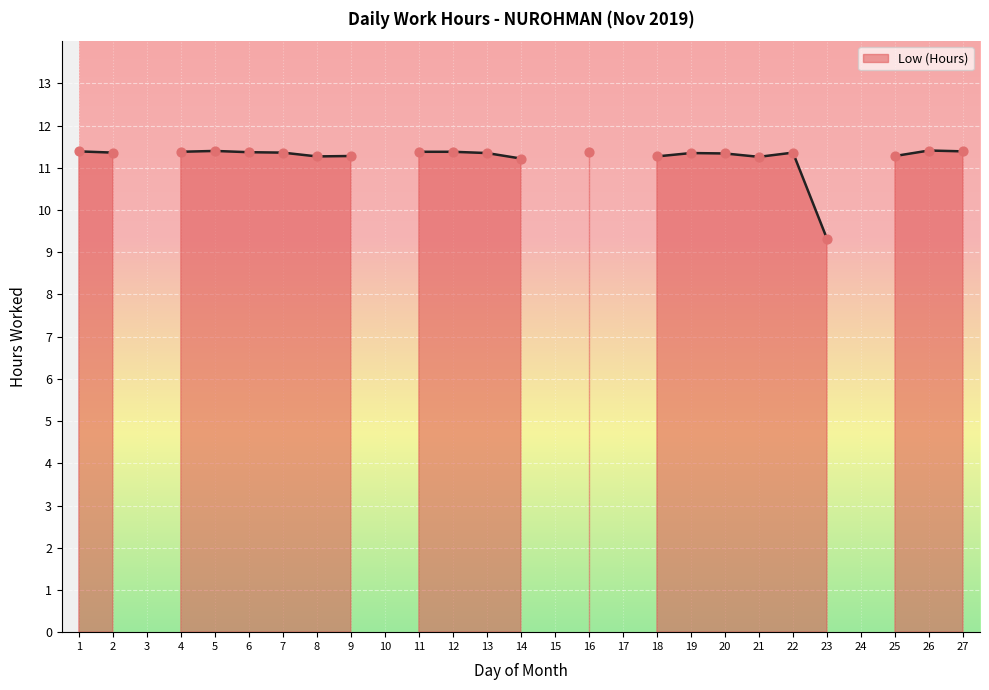

Approximately how many times larger is the value at 7 compared to 1?

1.0